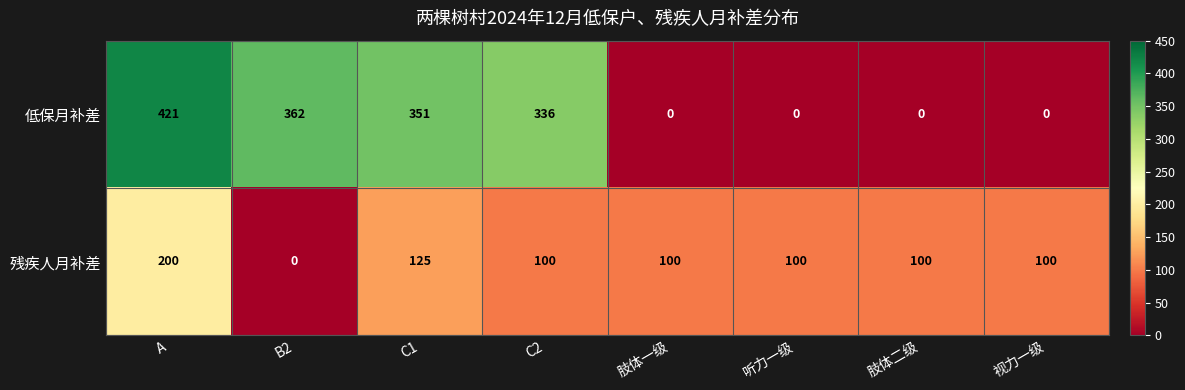

What is the difference between the maximum and second lowest values in the 残疾人月补差 series?

100